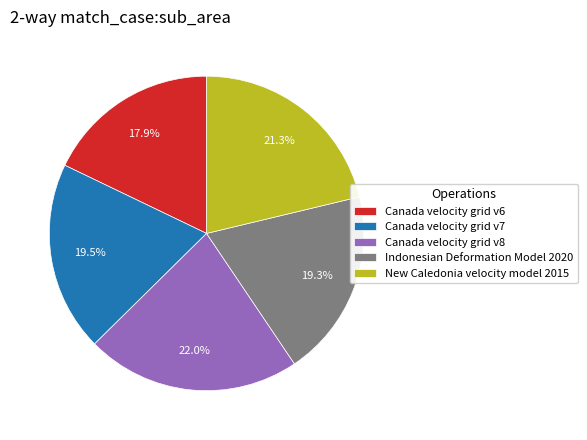

Is it true that Canada velocity grid v8 is 22% of the pie?

True